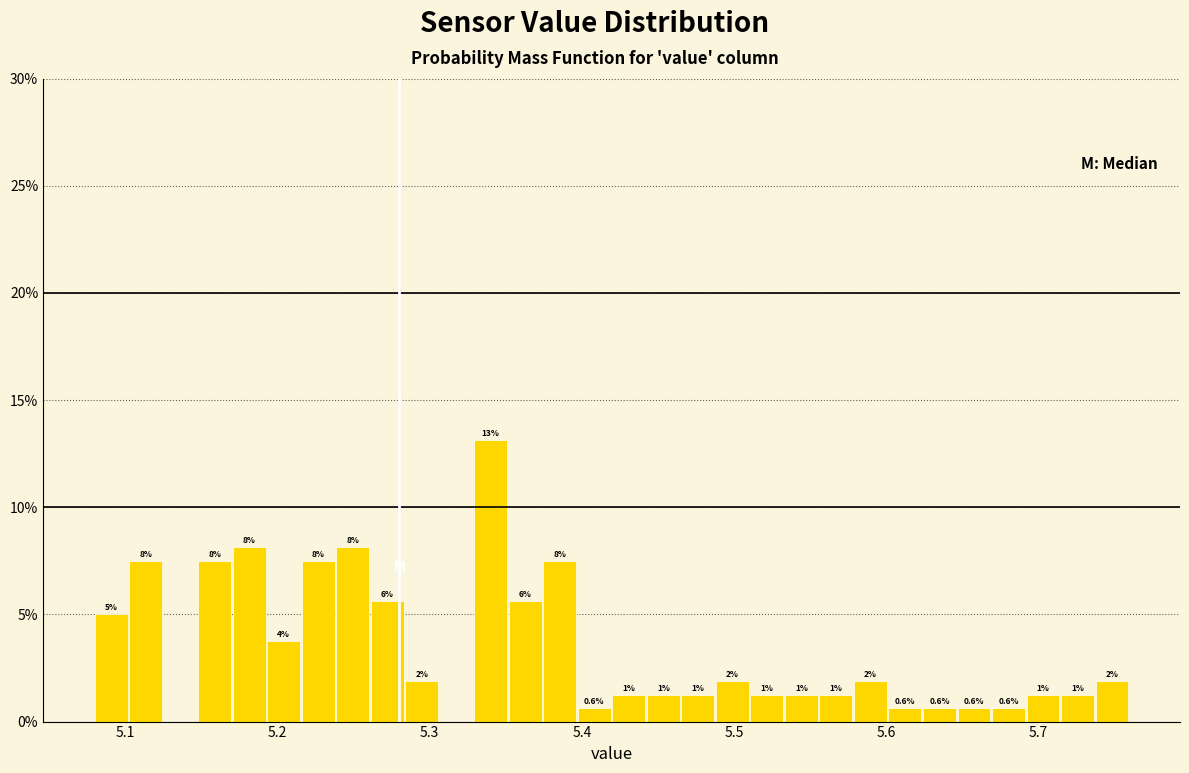

Read against the x-axis, roughly where is the centre of the tallest bar?

5.34